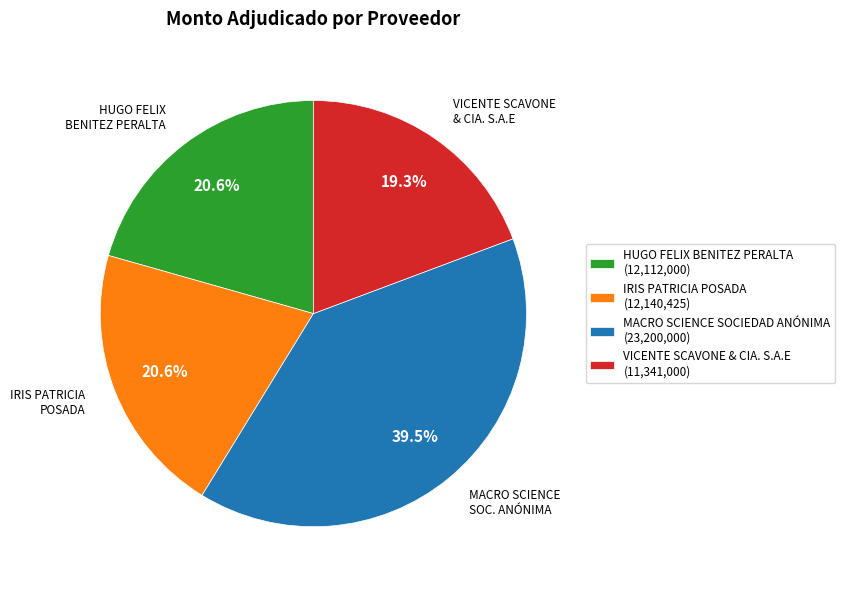

Is there a majority slice in this chart?

No